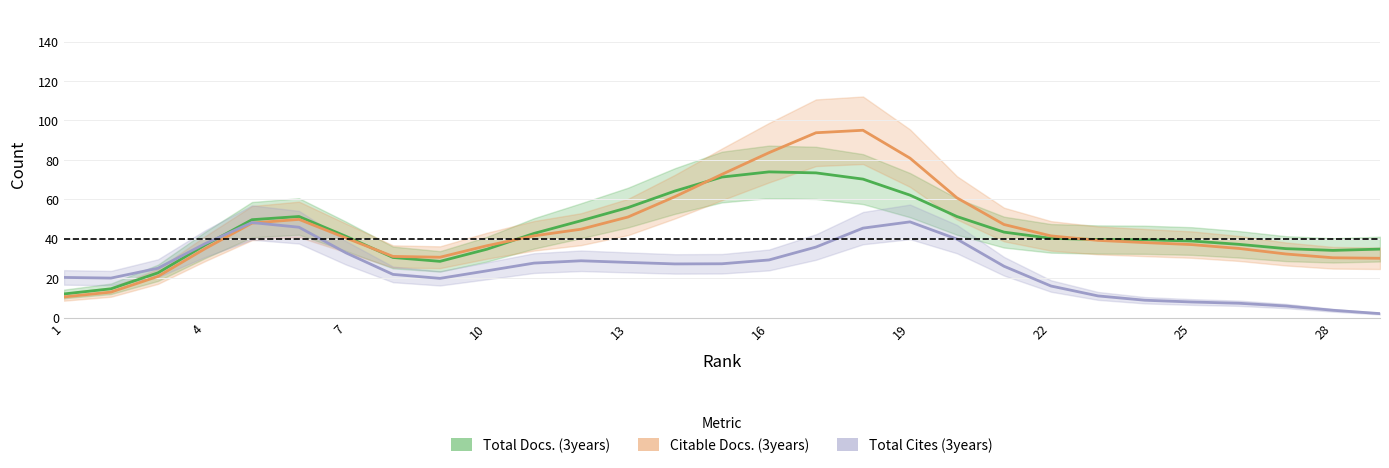

Count the number of categories in the chart.

29